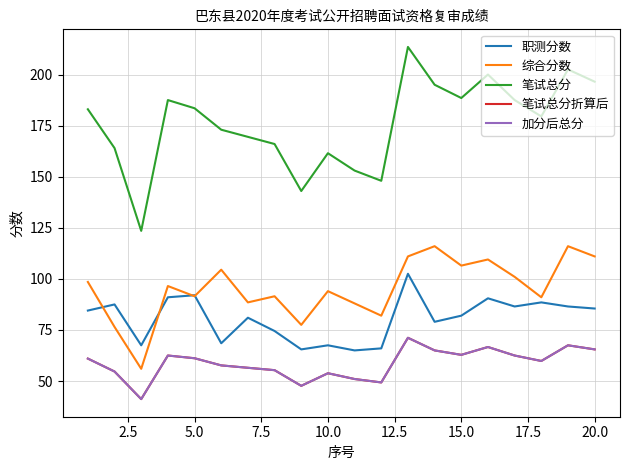

True or false: 综合分数 and 笔试总分 intersect in this chart.

False